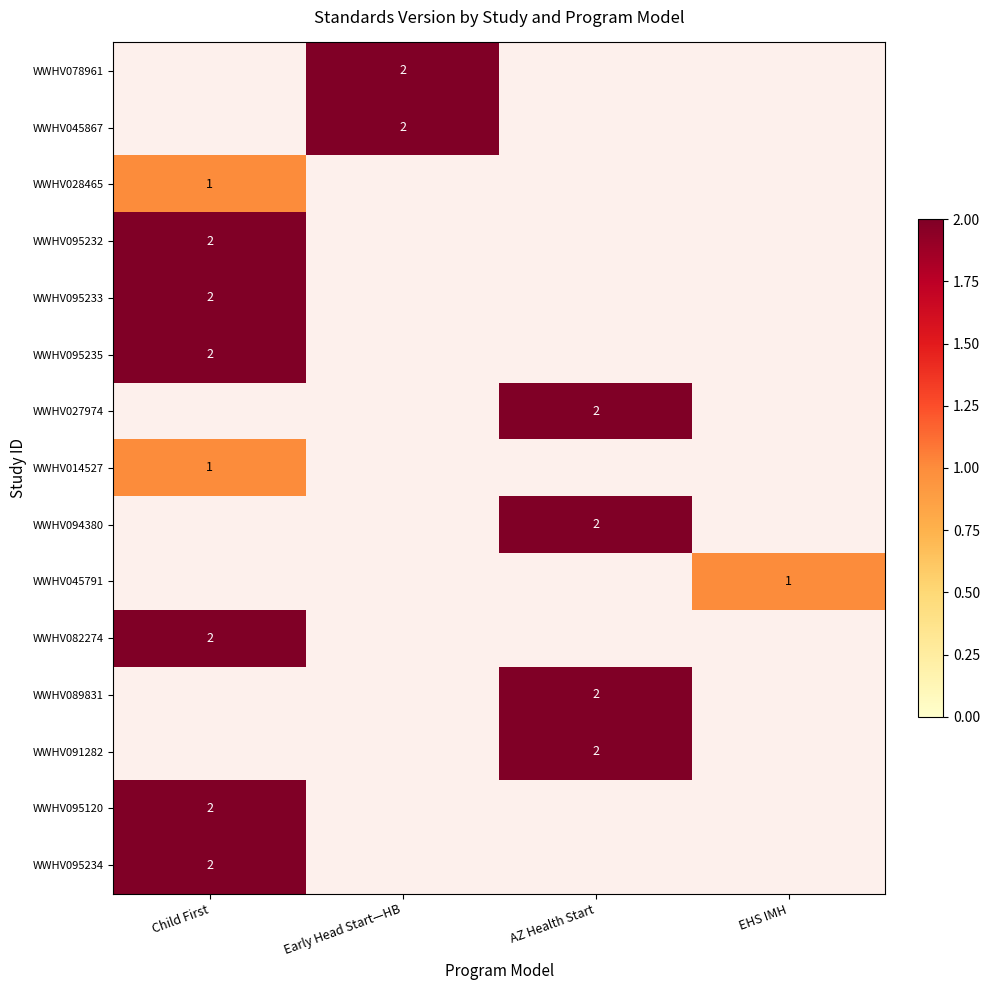

The value of WWHV028465 at Child First is 0. True or false?

False